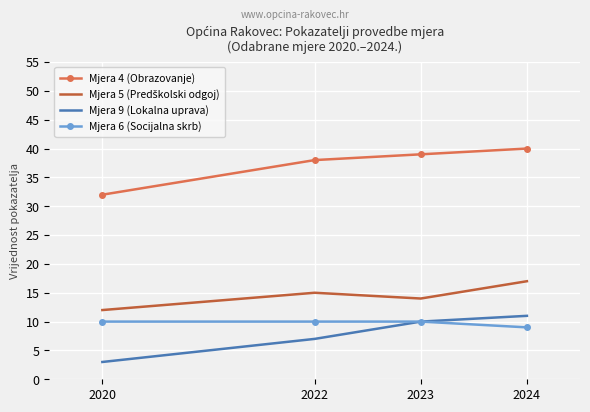

What is the difference between the highest and lowest values at 2022?

31